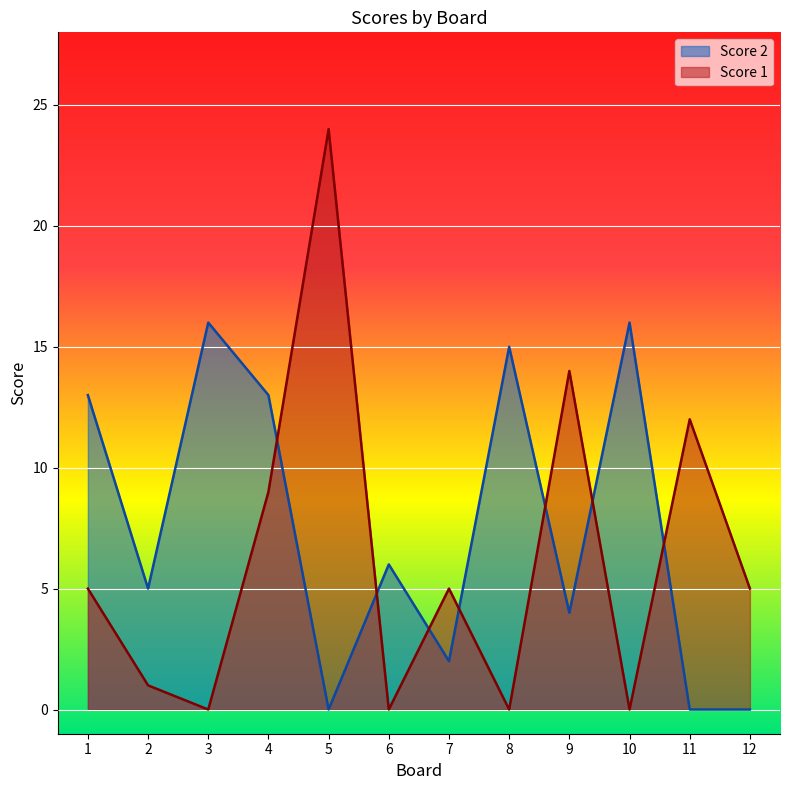

Rank the series by their average value, from highest to lowest.

Score 2, Score 1